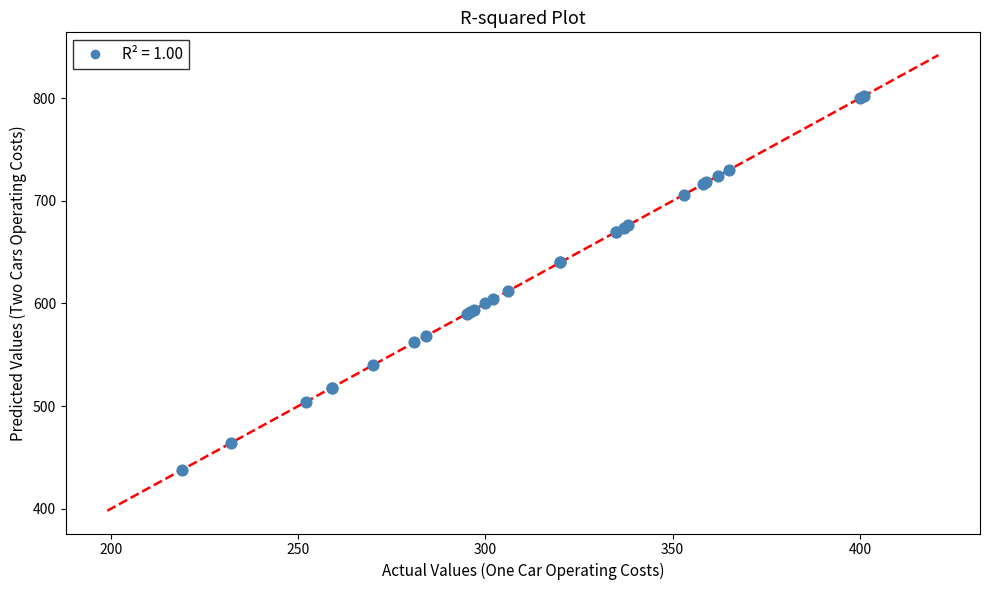

What Y value in the scatter plot is closest to 620?

612